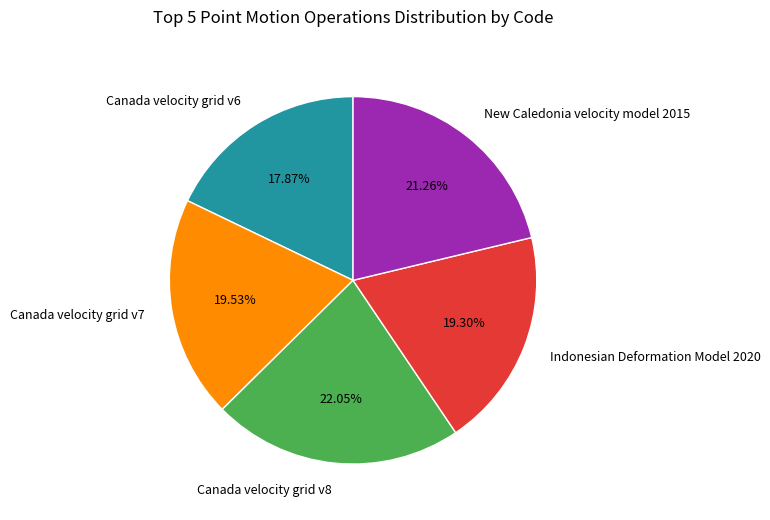

Combined, what portion of the pie is Canada velocity grid v6 and Canada velocity grid v8?

39.9%